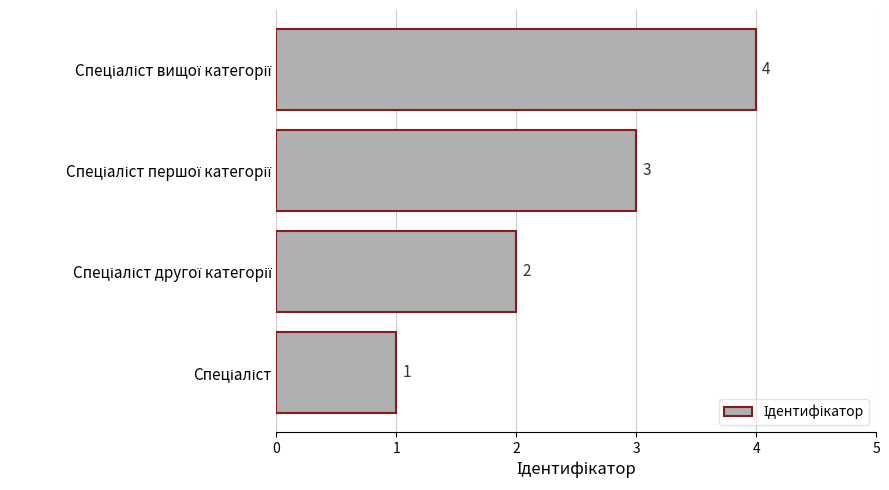

How many values are between 2 and 4?

3